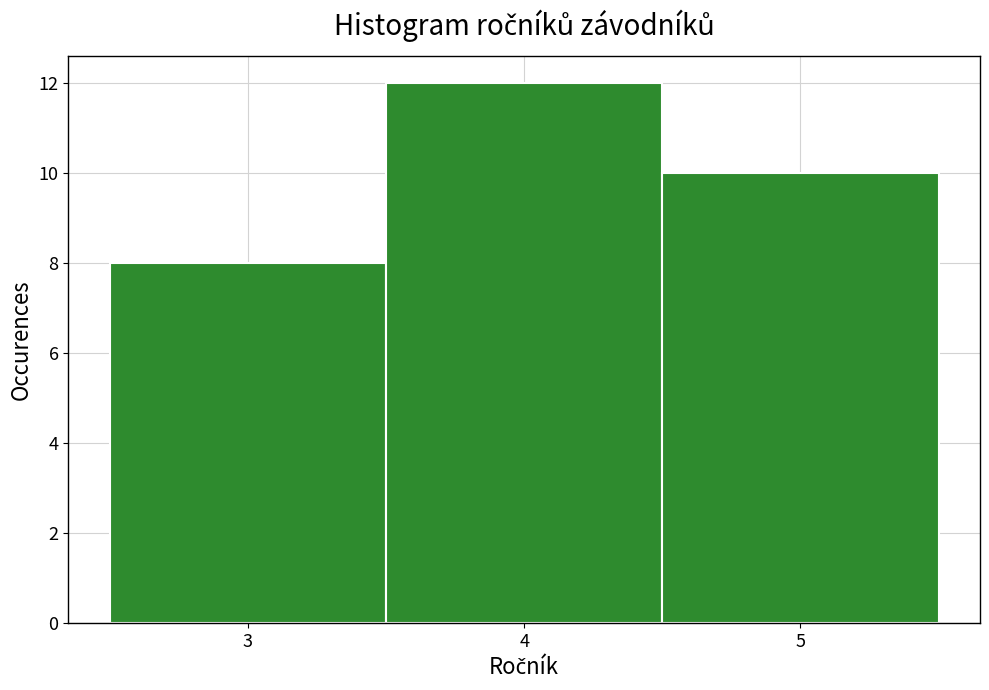

Which range on the x-axis has the tallest bar?

3.5 to 4.5